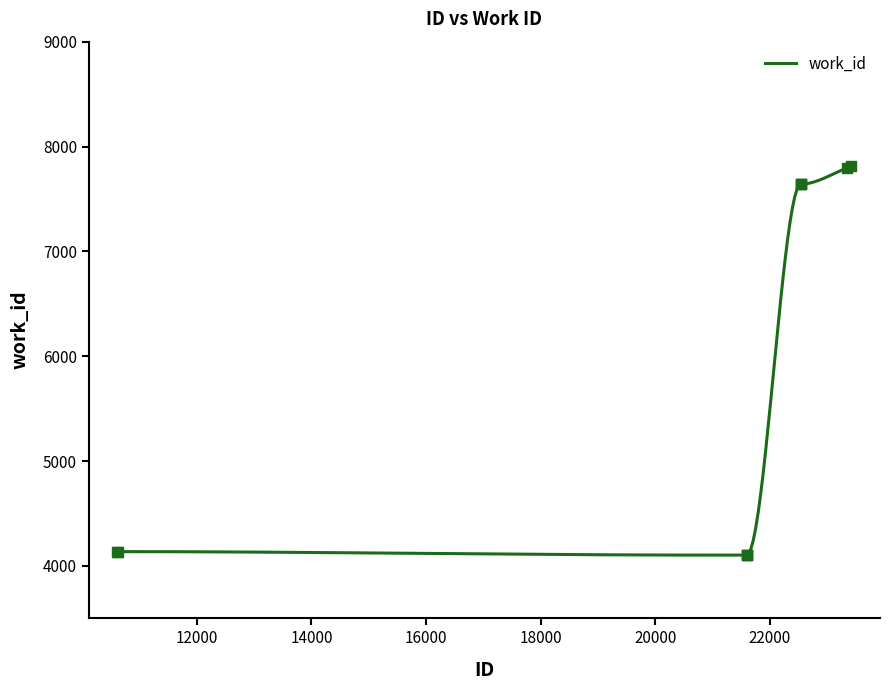

What is the change in value from 10619 to 23351?

+3661